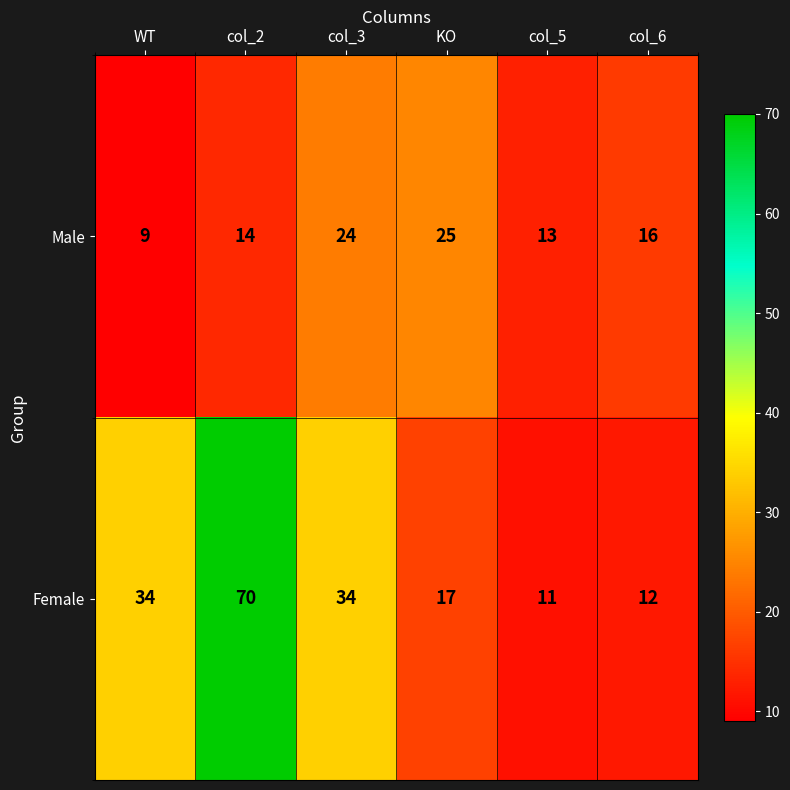

List the series in order of their peak value, lowest first.

Male, Female